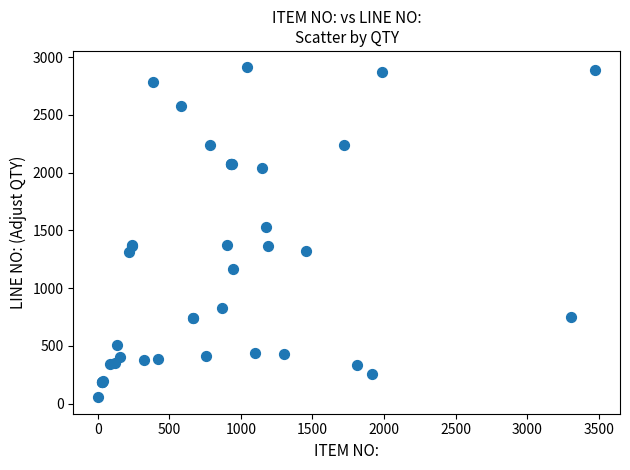

What Y value in the scatter plot is closest to 1482?

1527